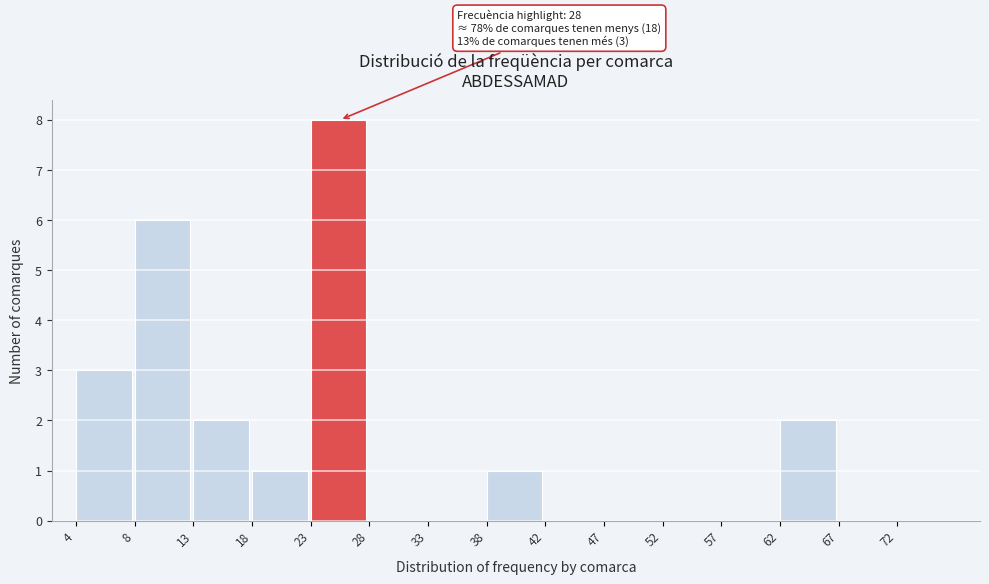

Reading right to left, list all the values displayed in this chart.

72=0	67=0	62=2	57=0	52=0	47=0	42=0	38=1	33=0	28=0	23=8	18=1	13=2	8=6	4=3